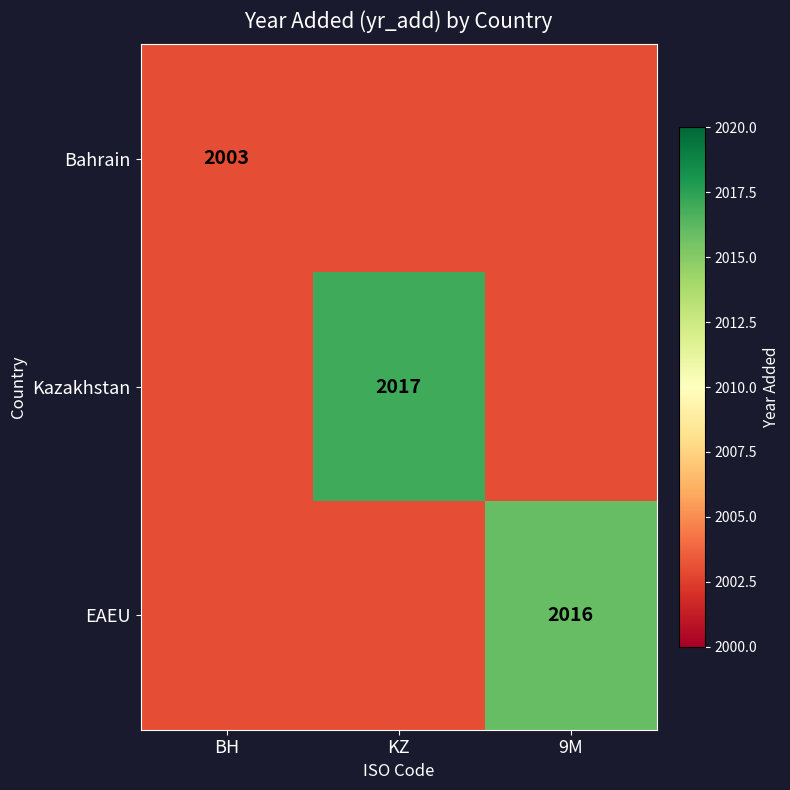

The Kazakhstan series shows 2017 at KZ. True or false?

True